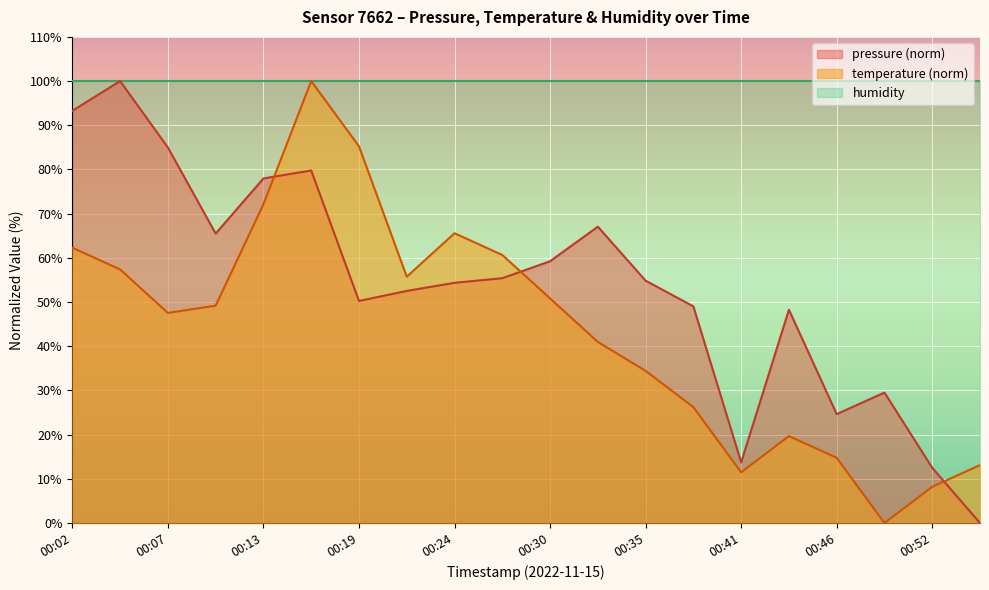

Which category has the lowest value in the pressure series?

00:55